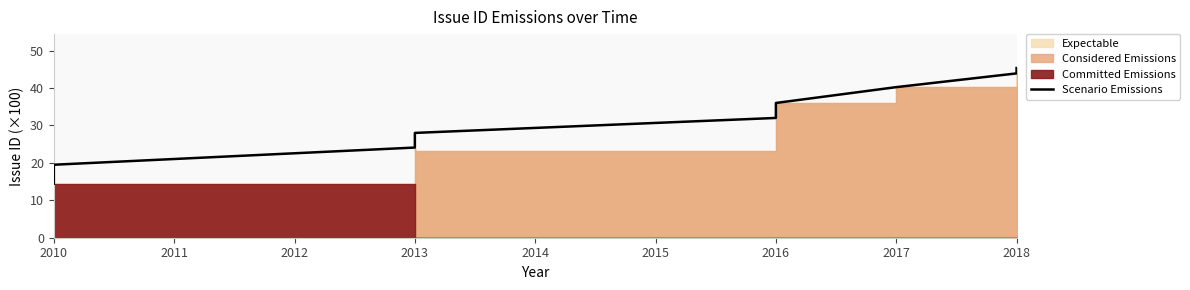

What is the average value?

31.5